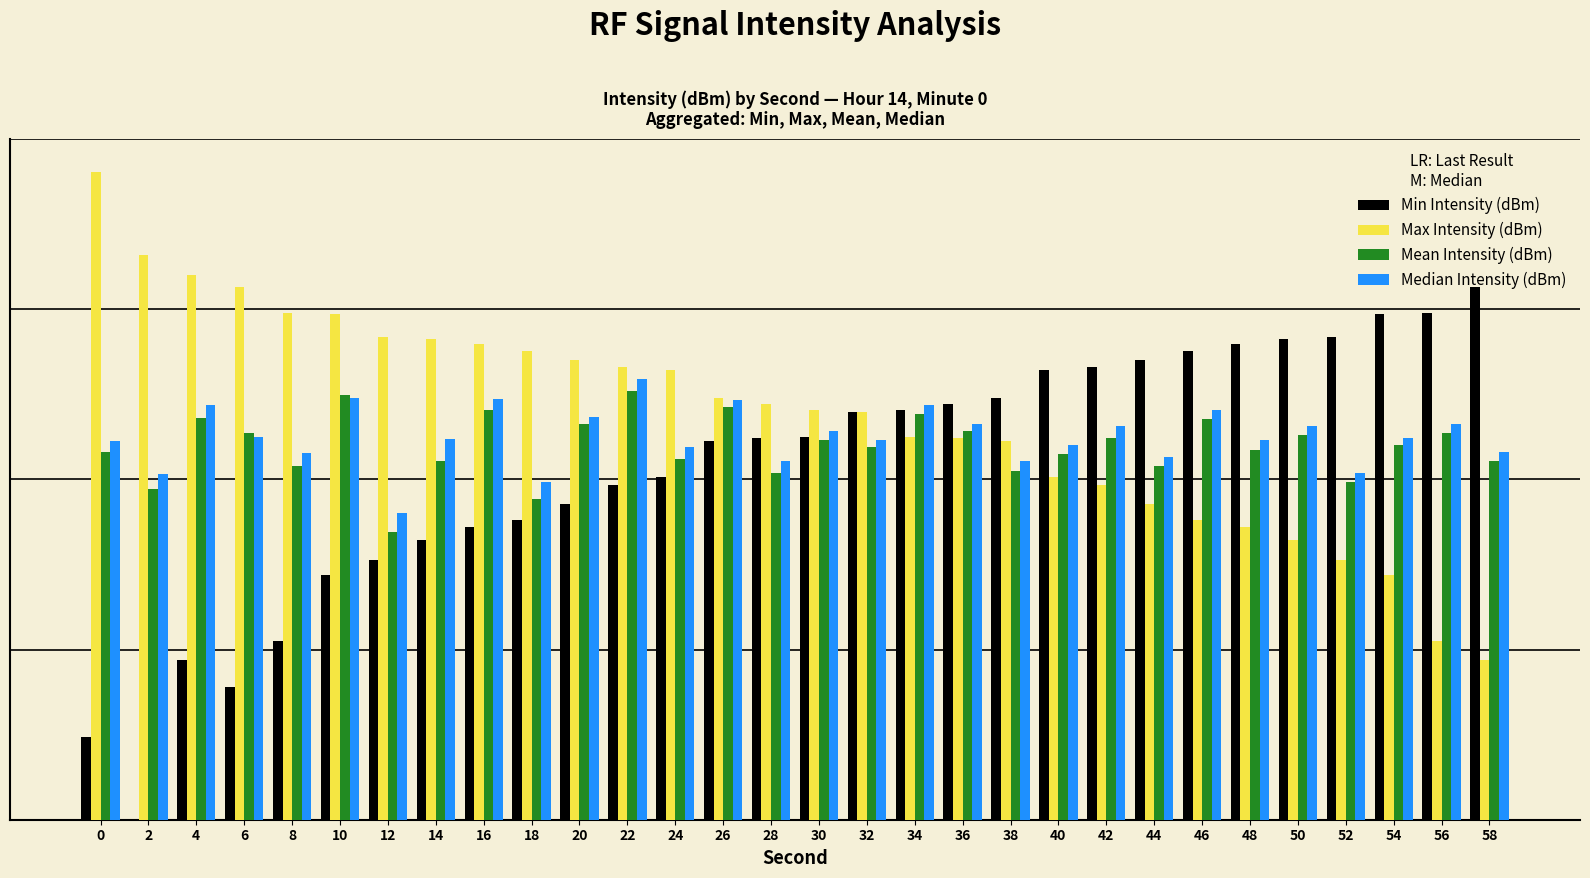

Rank the series at 38 from lowest to highest value.

Mean Intensity (dBm), Median Intensity (dBm), Max Intensity (dBm), Min Intensity (dBm)